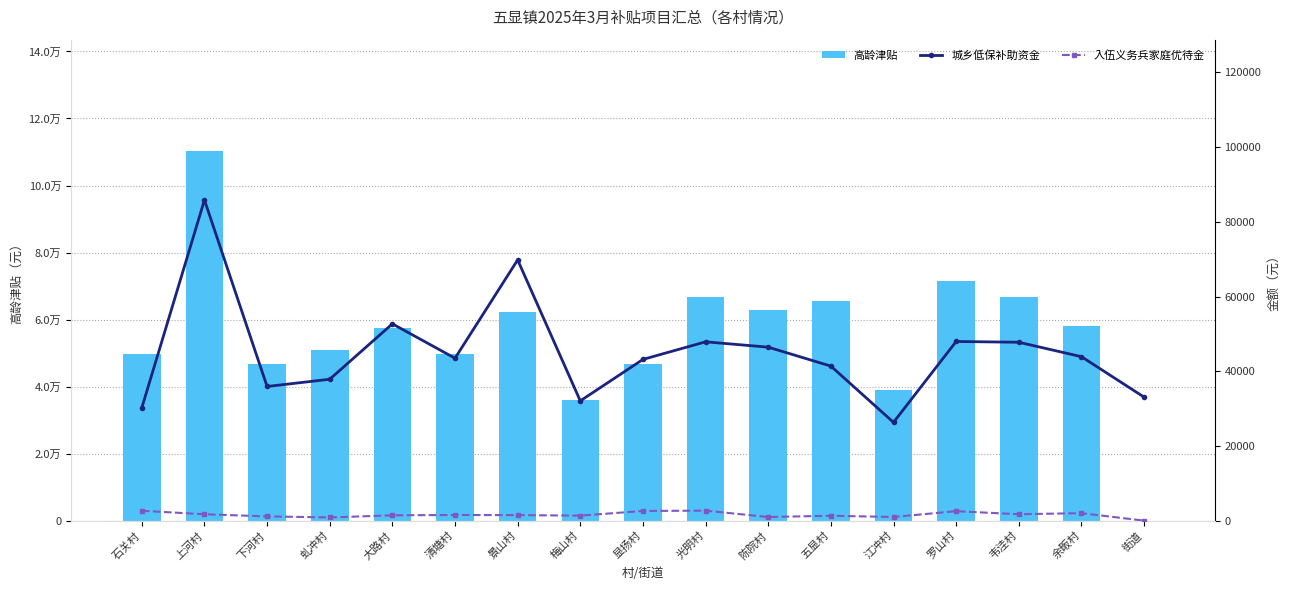

Count the number of categories in the chart.

17